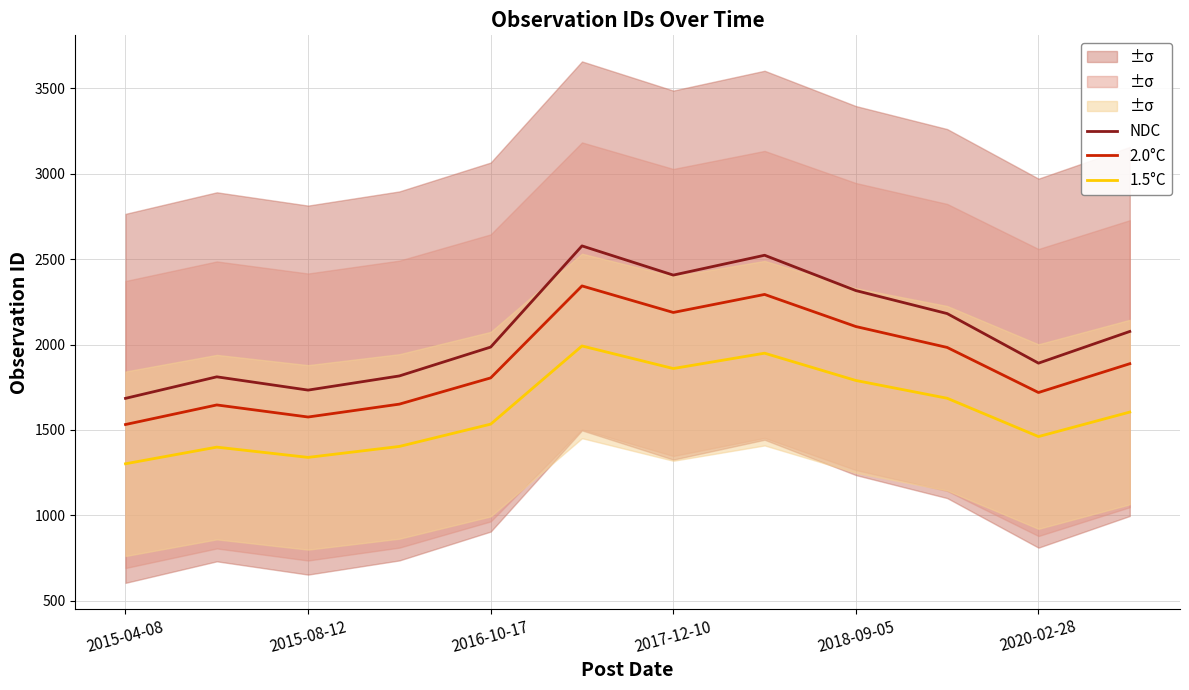

Reading left to right, transcribe all the data shown in this chart.

NDC: 1684.8	1810.9	1733.2	1816.1	1985.1	2577.3	2406.4	2522.5	2315.7	2181.1	1890.9	2076.4
2.0°C: 1531.7	1646.2	1575.6	1651.0	1804.6	2343.0	2187.6	2293.2	2105.2	1982.8	1719.0	1887.7
1.5°C: 1301.9	1399.3	1339.3	1403.3	1533.9	1991.5	1859.5	1949.2	1789.4	1685.4	1461.1	1604.5